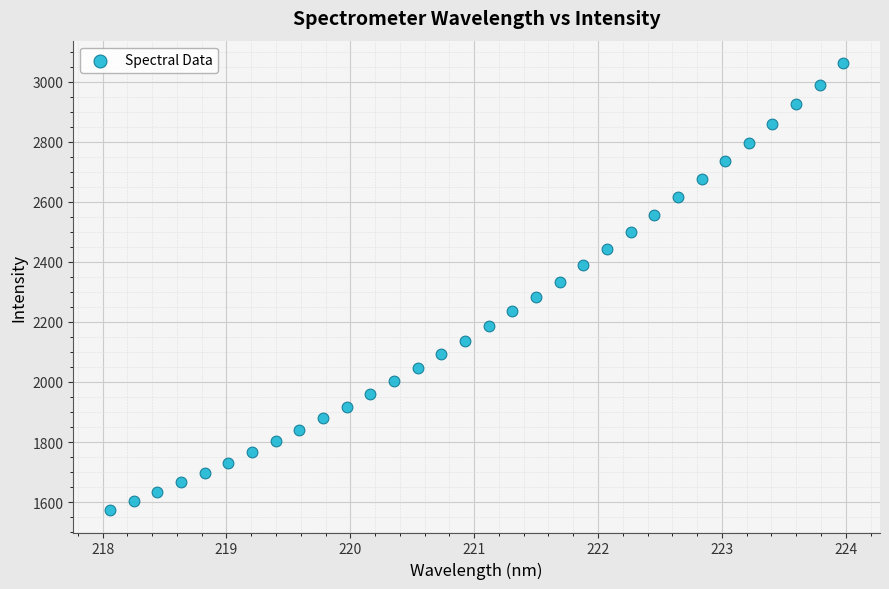

What is the range of X values (max minus min)?

5.9